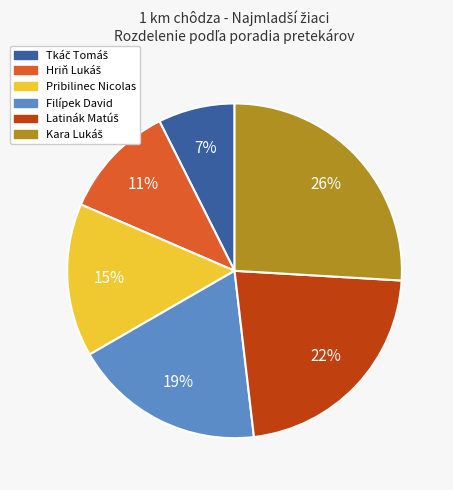

The Filípek David slice represents 5% of the pie. True or false?

False